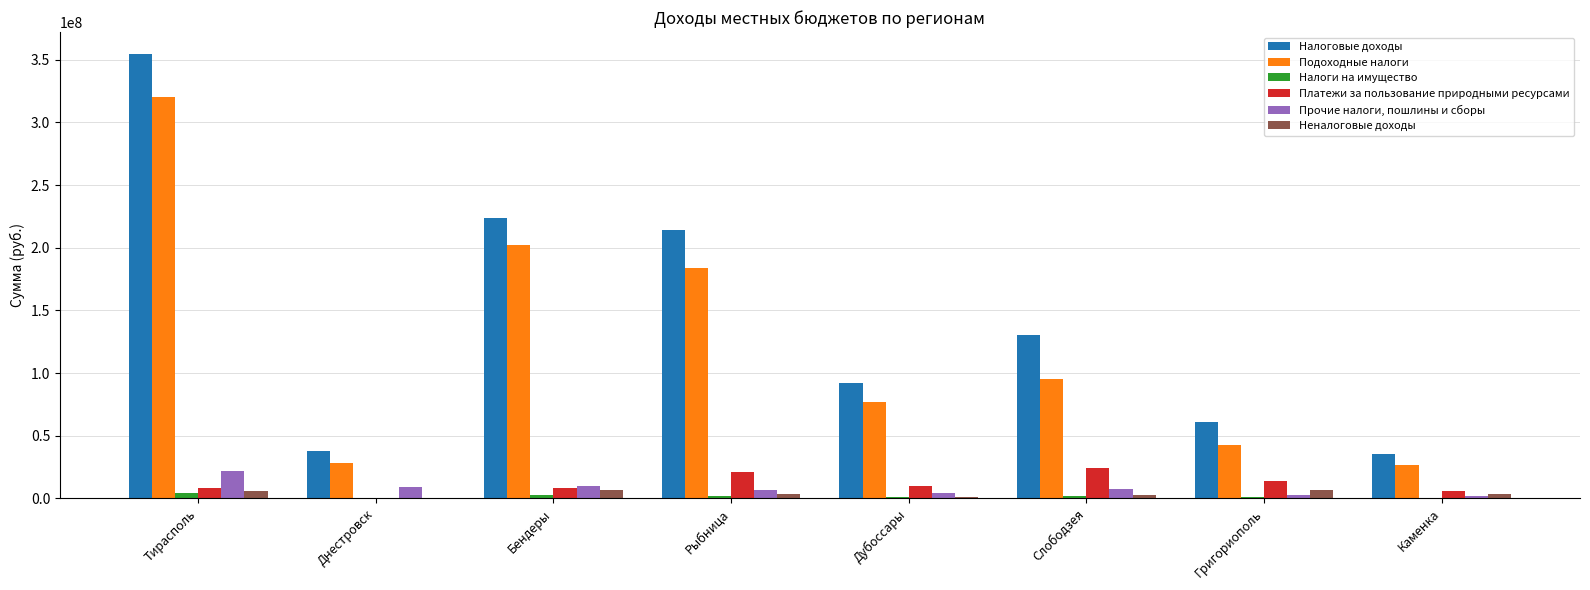

What are all the series names shown in the legend?

Налоговые доходы, Подоходные налоги, Налоги на имущество, Платежи за пользование природными ресурсами, Прочие налоги, пошлины и сборы, Неналоговые доходы